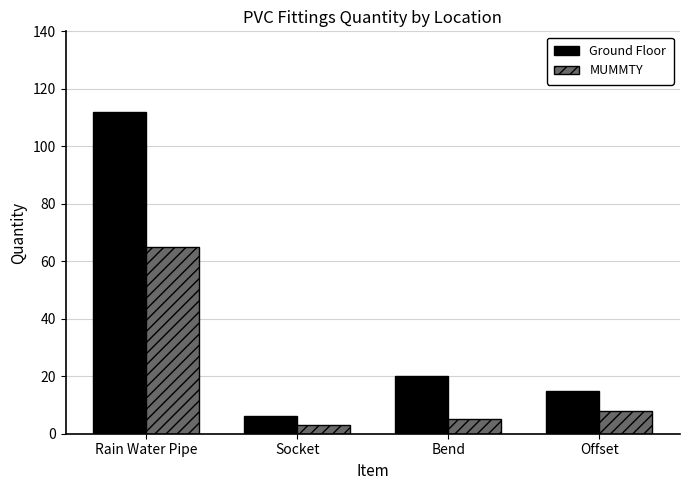

Reading left to right, list all the values displayed in this chart.

Ground Floor: 112	6	20	15
MUMMTY: 65	3	5	8